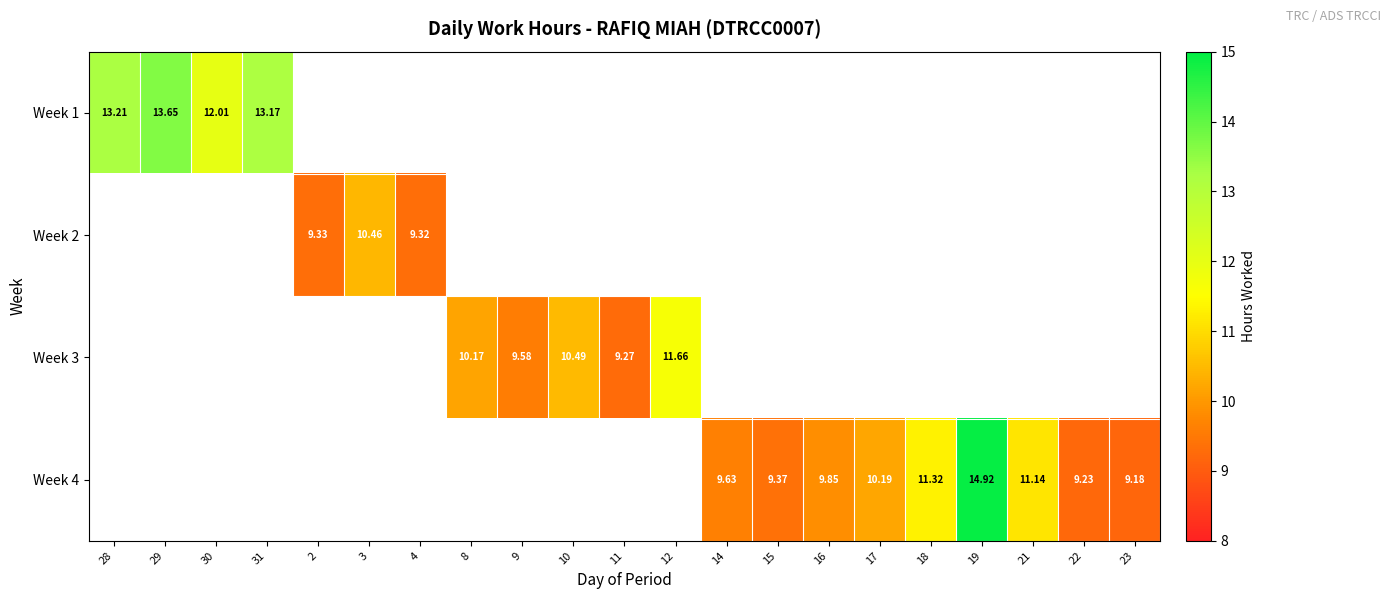

Rank the series at 14 from lowest to highest value.

Week 1, Week 2, Week 3, Week 4